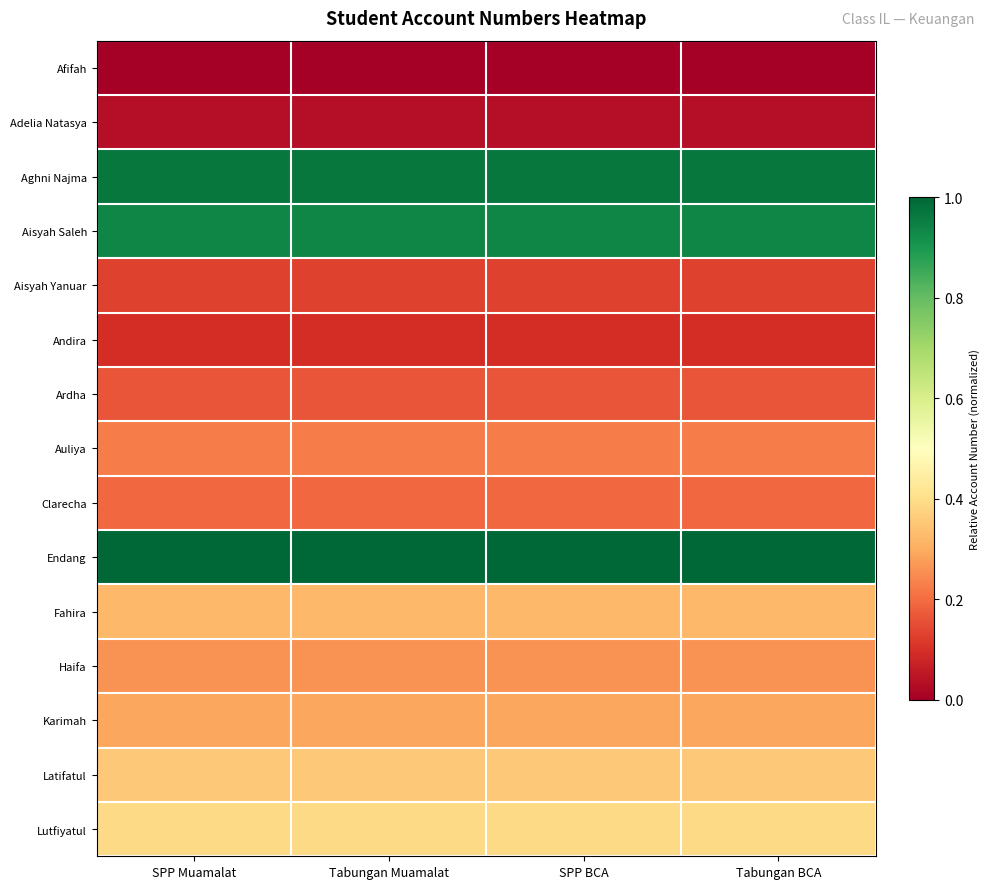

What is the total value across all series at Tabungan Muamalat?

5.4